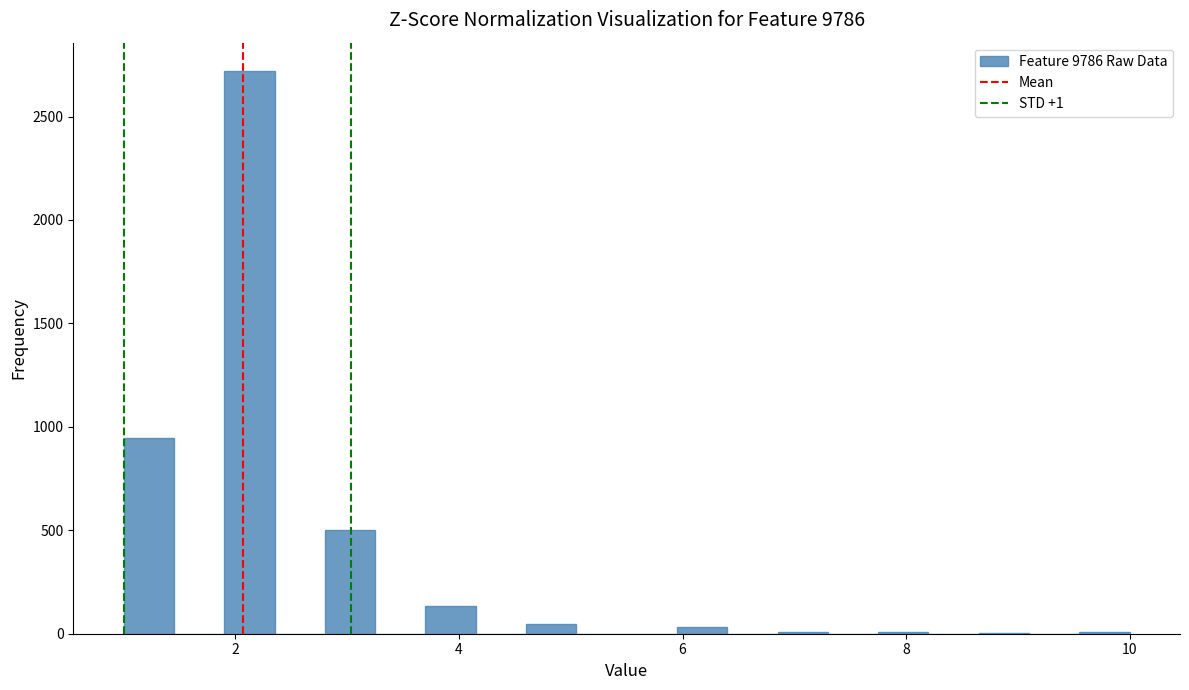

Around what value on the x-axis is the tallest bar? Give the approximate position of its centre, as read against the axis.

2.2